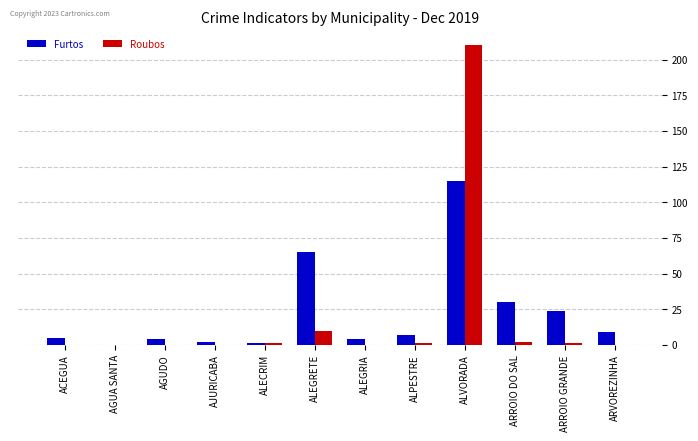

How many groups of bars are there?

12